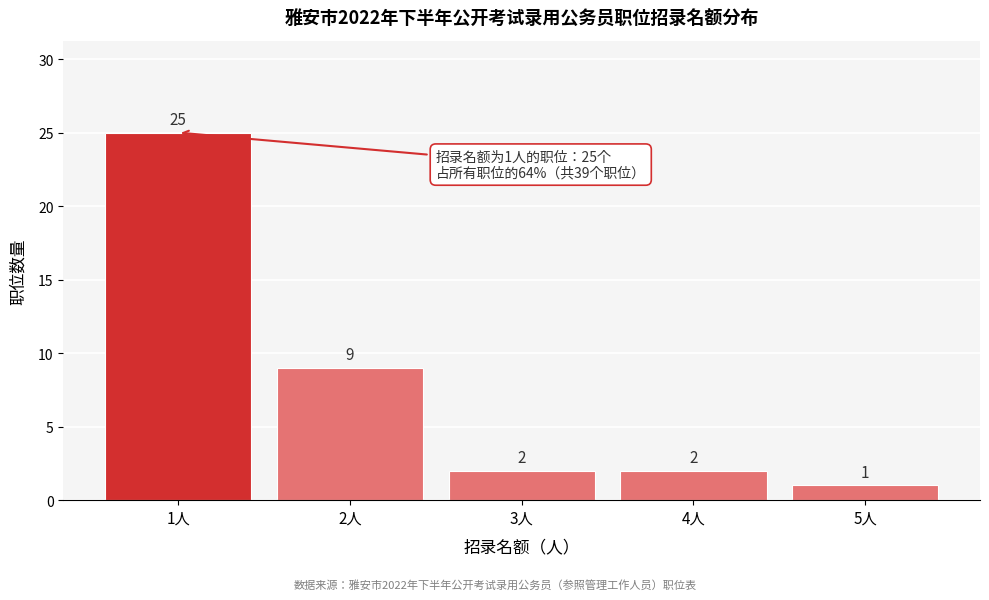

Reading left to right, what are all the values shown in this chart?

1人=25	2人=9	3人=2	4人=2	5人=1